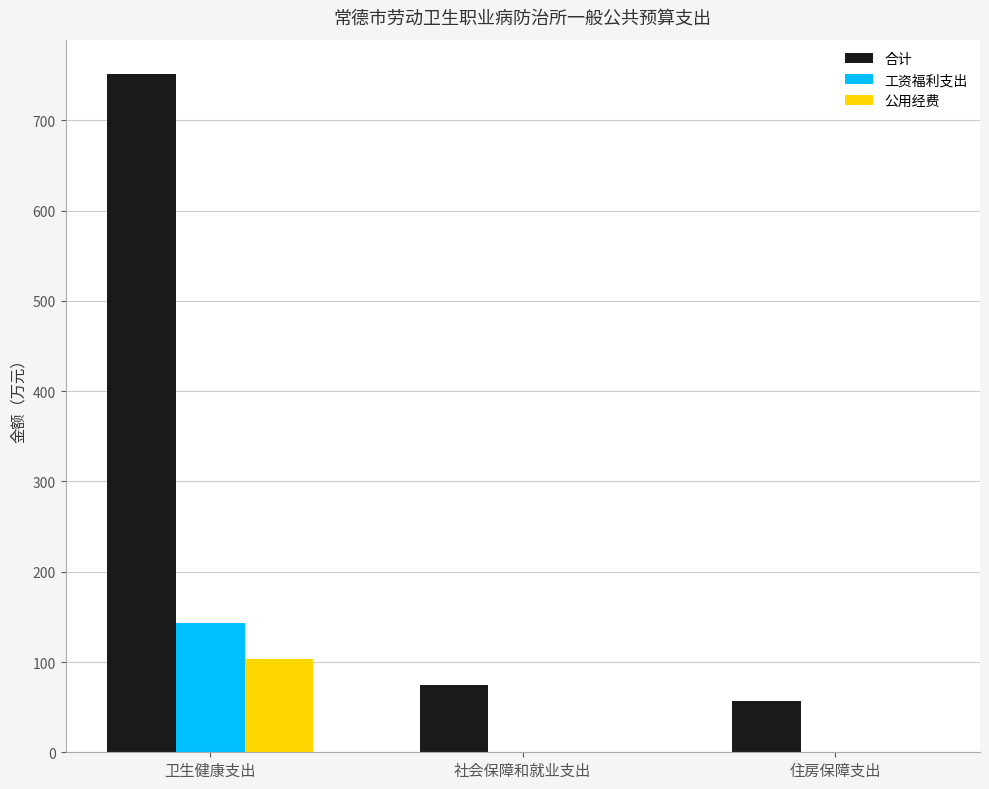

Which series has the largest total across all categories?

合计